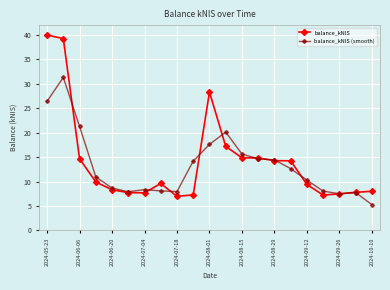

True or false: balance_kNIS (smooth) has more than 2 interior local peaks.

True